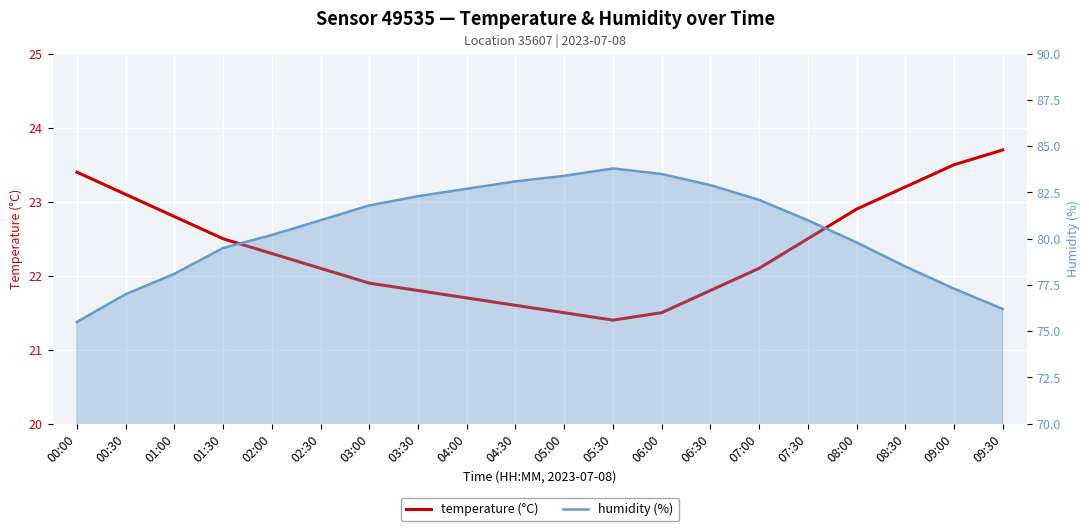

What is the sum of the temperature values at 05:30 and 09:00?

44.9